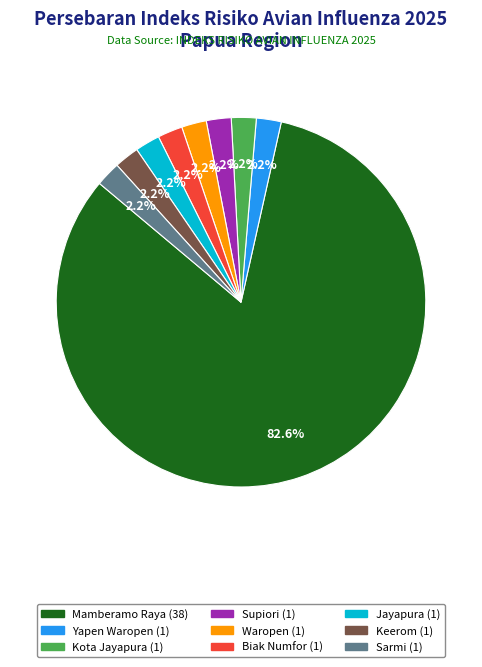

Does any single category account for the majority?

Yes